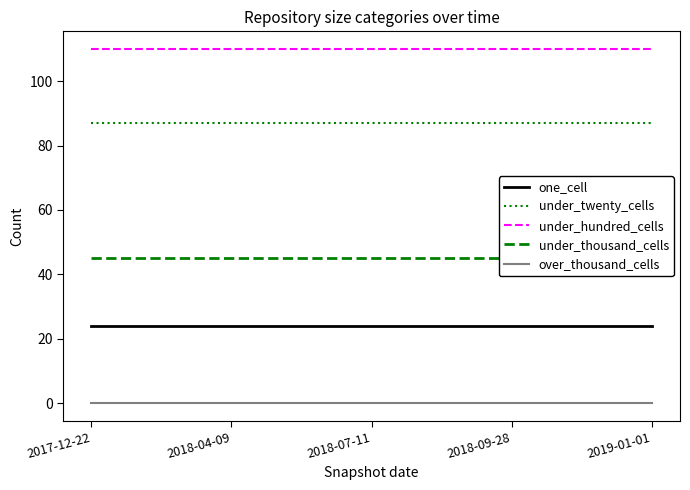

What is the approximate value of under_hundred_cells at 2018-09-28?

110